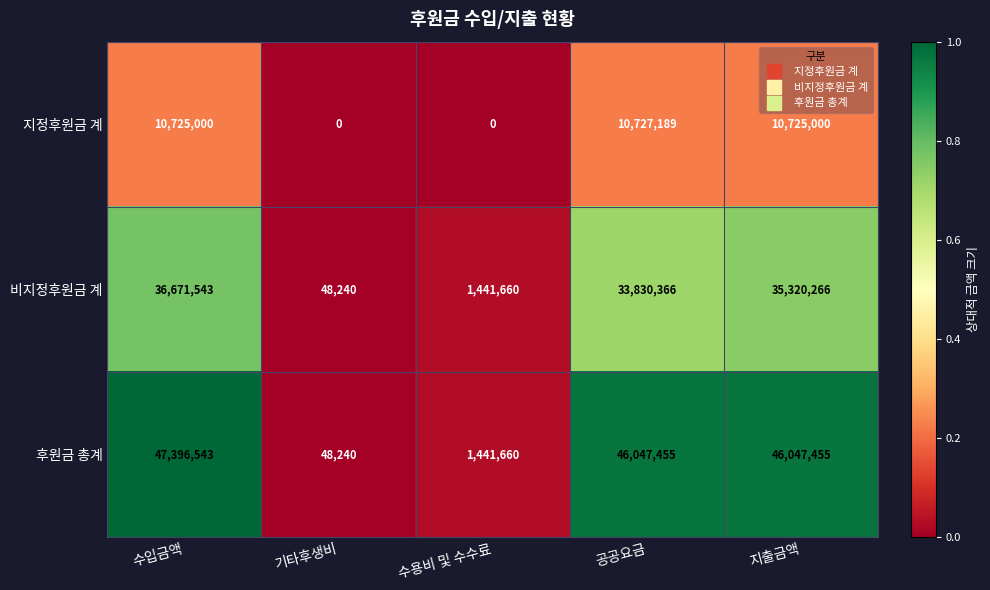

List the series in order of their overall mean, highest first.

후원금 총계, 비지정후원금 계, 지정후원금 계